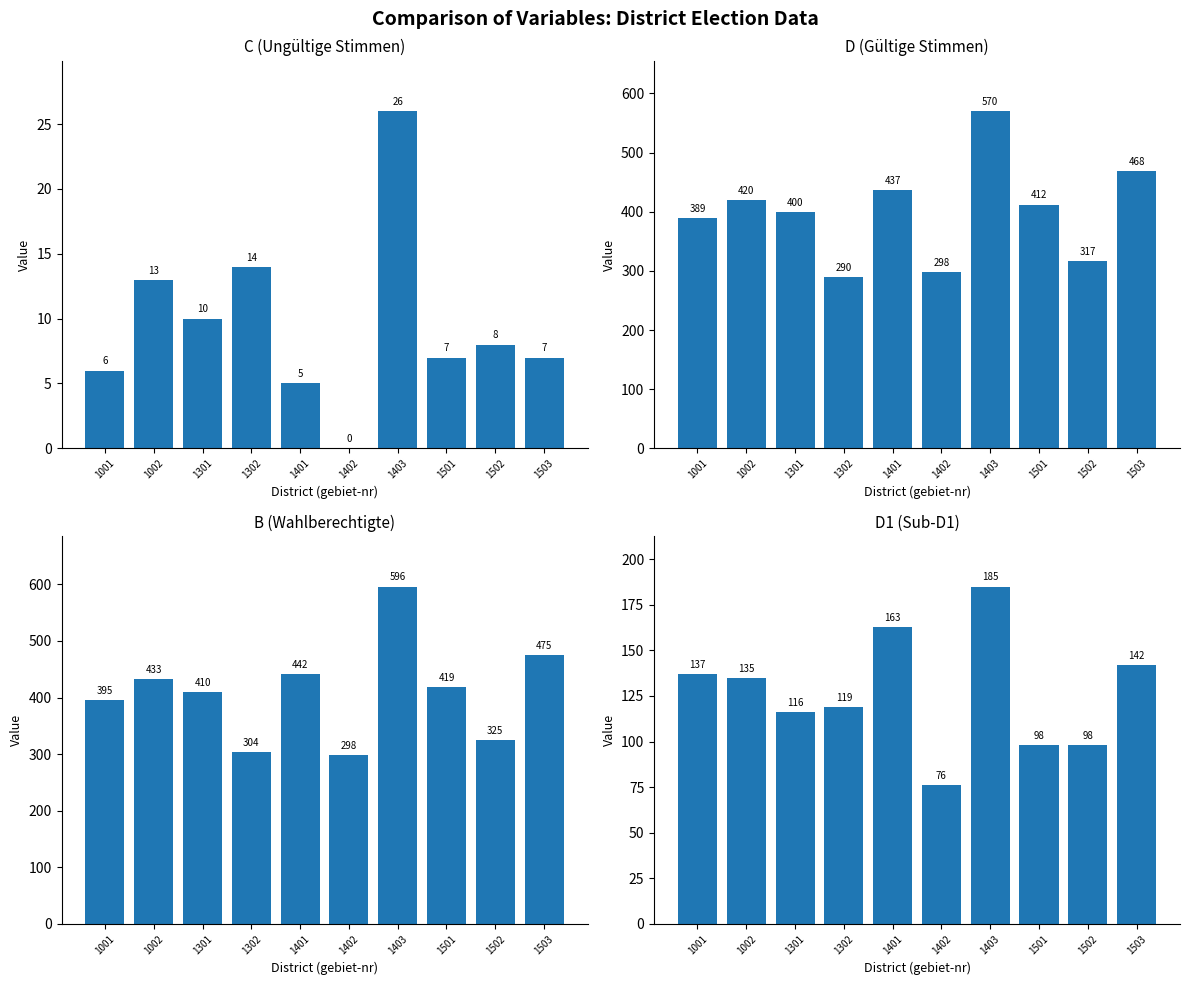

Reading left to right, list all the values displayed in this chart.

C: 6	13	10	14	5	0	26	7	8	7
D: 389	420	400	290	437	298	570	412	317	468
B: 395	433	410	304	442	298	596	419	325	475
D1: 137	135	116	119	163	76	185	98	98	142